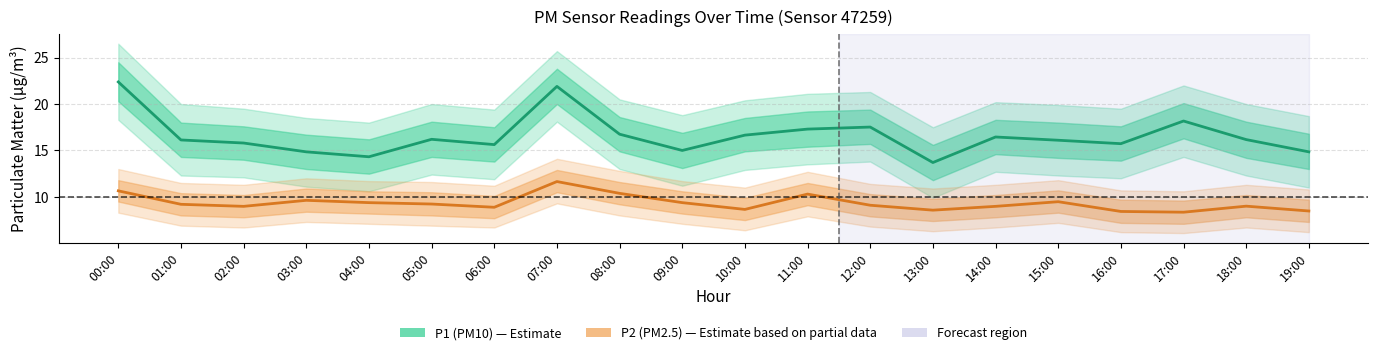

How many data points in P2 (PM2.5) are above 9?

11